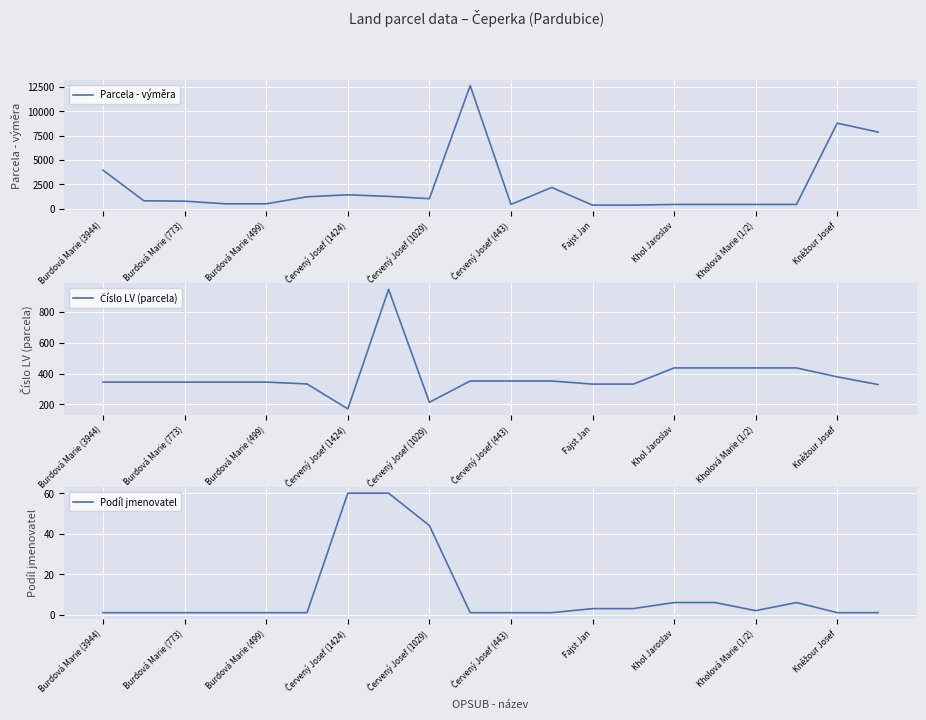

Rank the series by their average value, from lowest to highest.

Podíl jmenovatel, Číslo LV (parcela), Parcela - výměra